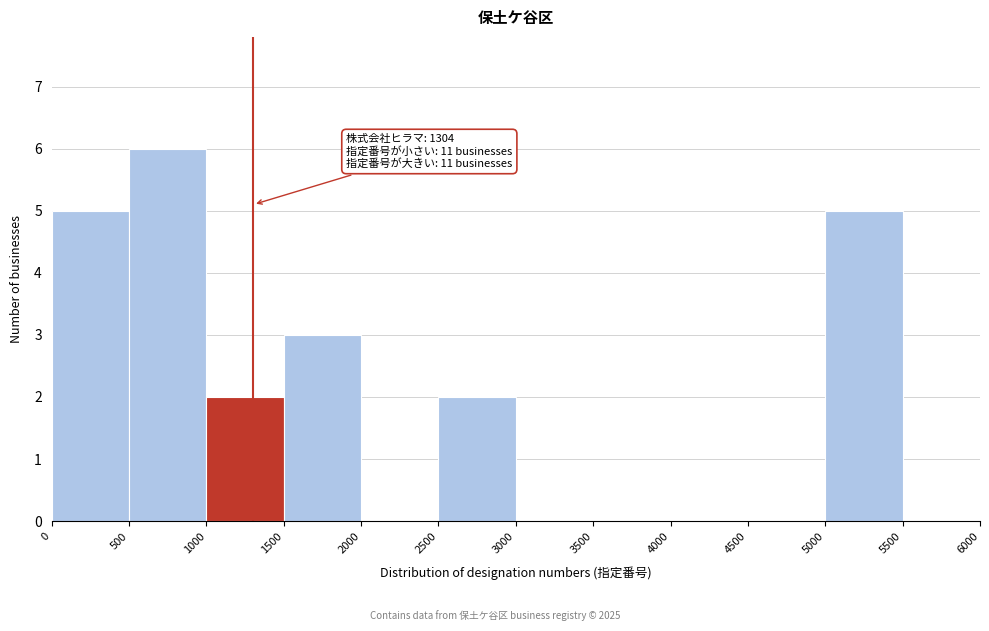

Over which range of the x-axis is the bar tallest?

500 to 1000